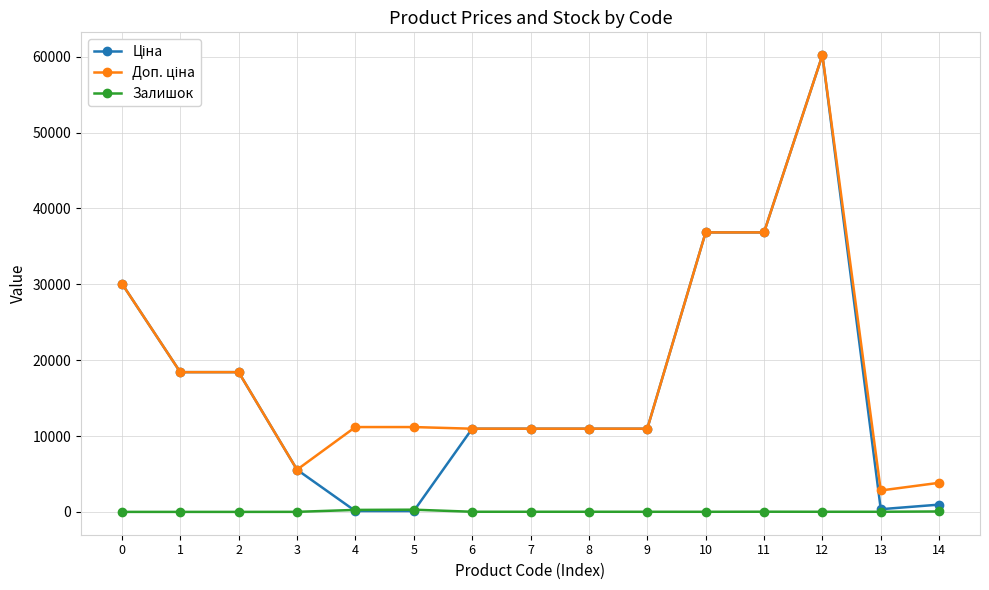

At which category is the sum across all series the highest?

12